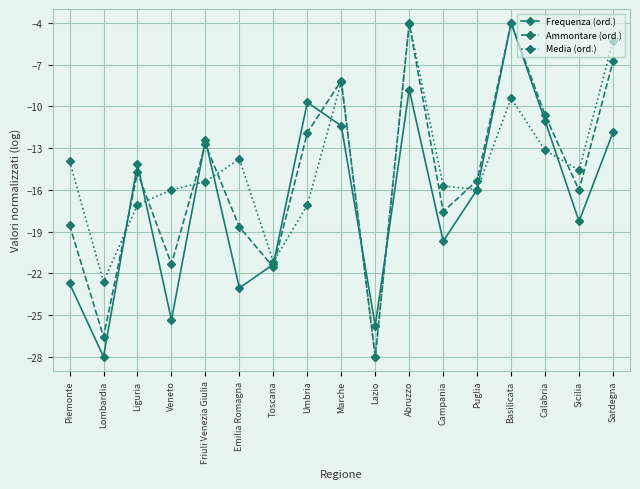

What is the highest value of the Media (ord.) series?

-4.0